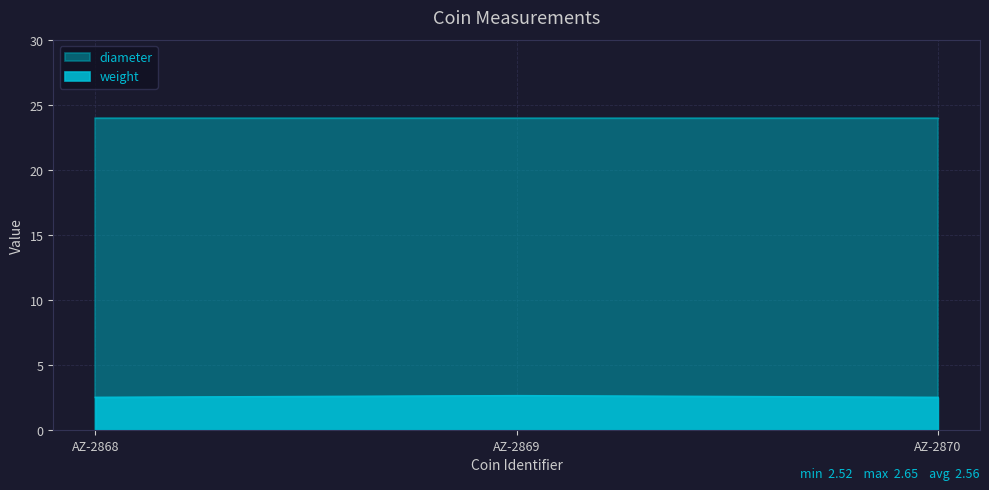

What is the value of the 2nd point from the left?

2.6